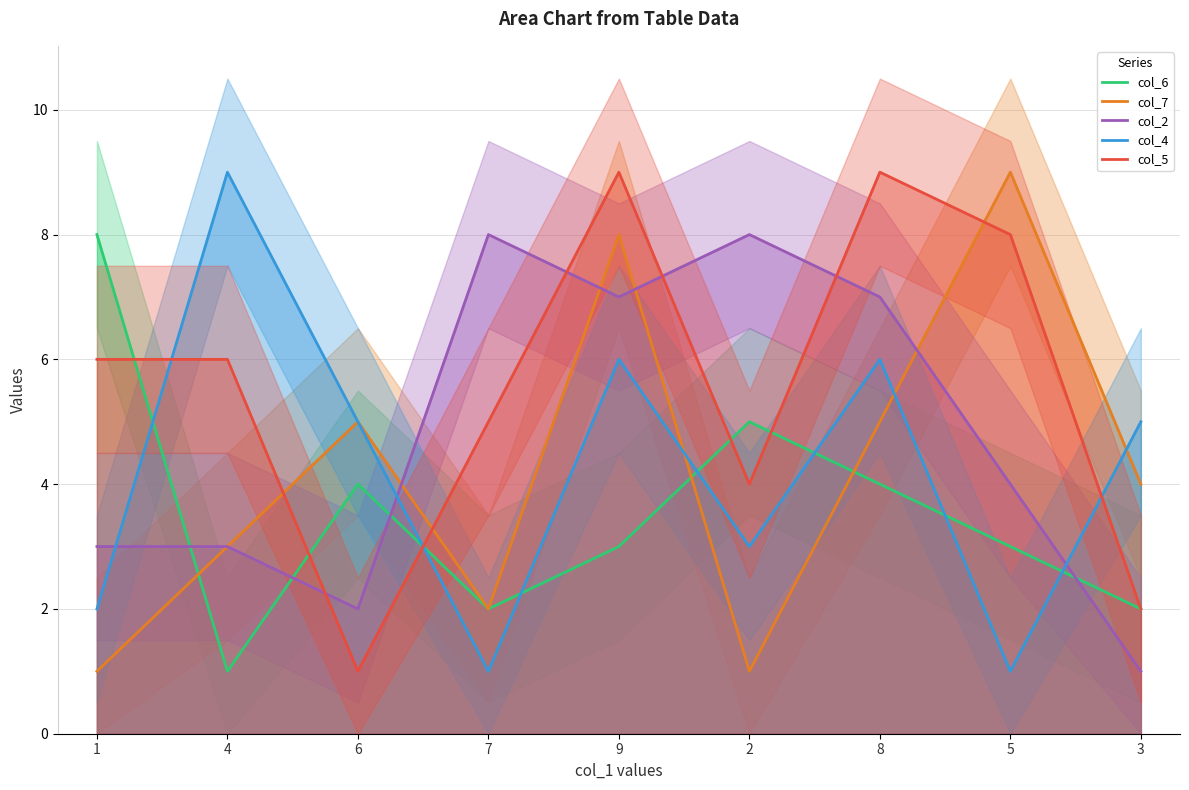

Where is the first local minimum for col_7?

7